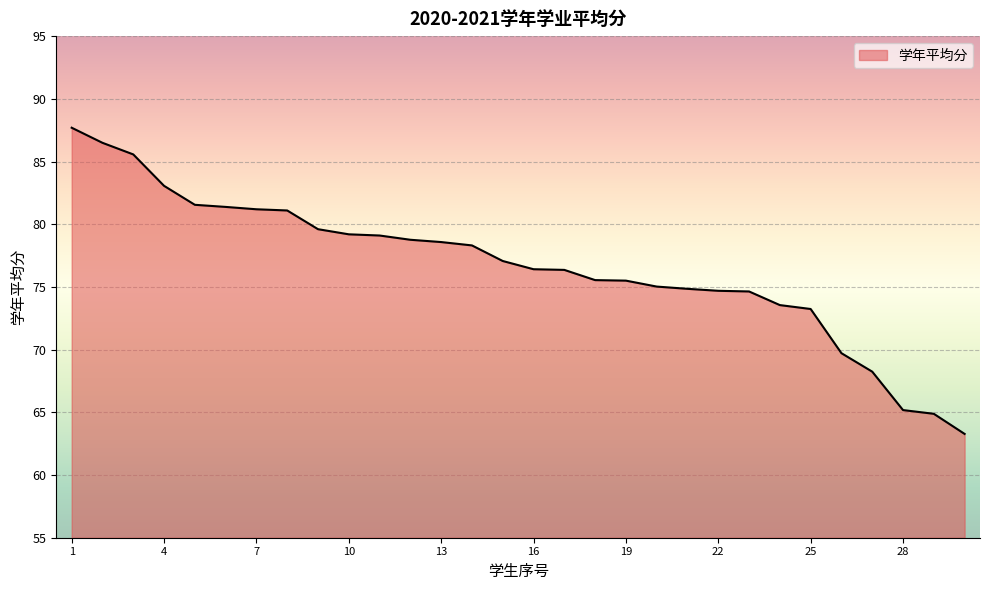

What is the smallest value displayed?

63.3